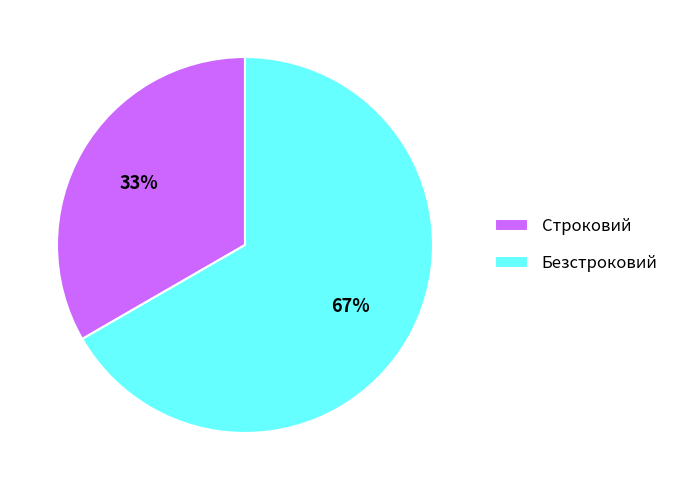

To the nearest percent, what is the average slice percentage?

50%